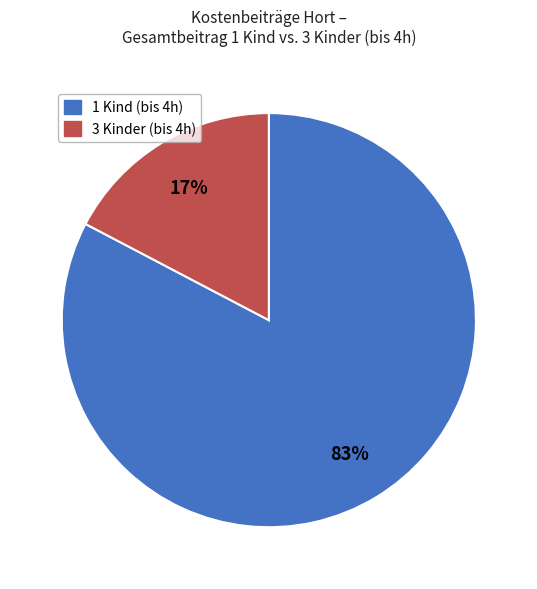

Is there any slice that represents more than half of the pie?

Yes